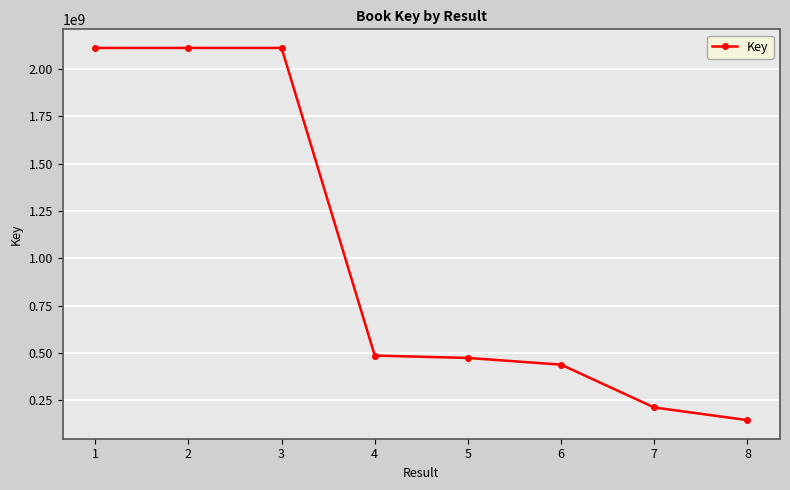

The value at 7 is 212701347. True or false?

True